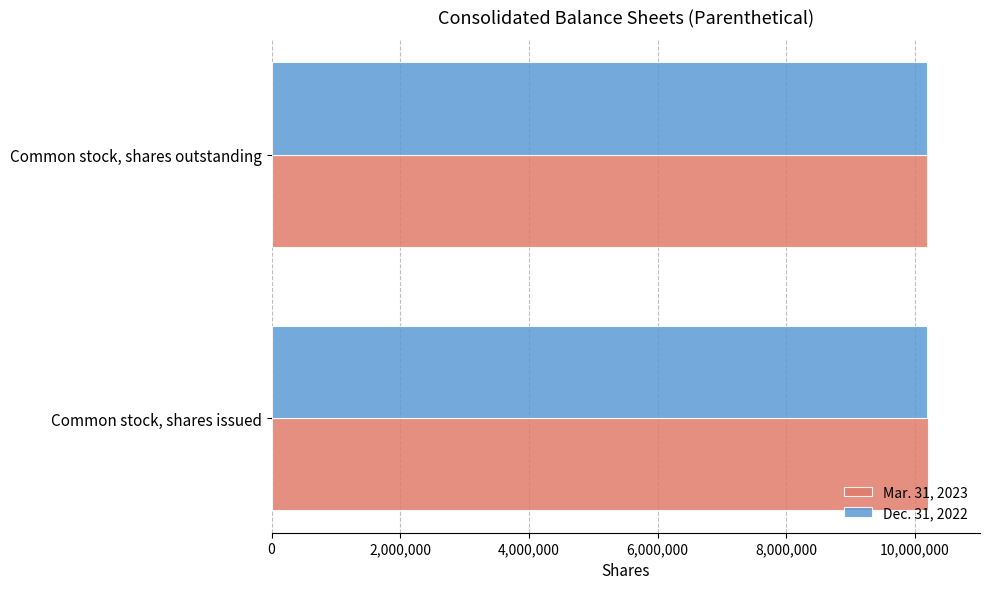

How many series are shown in this chart?

2